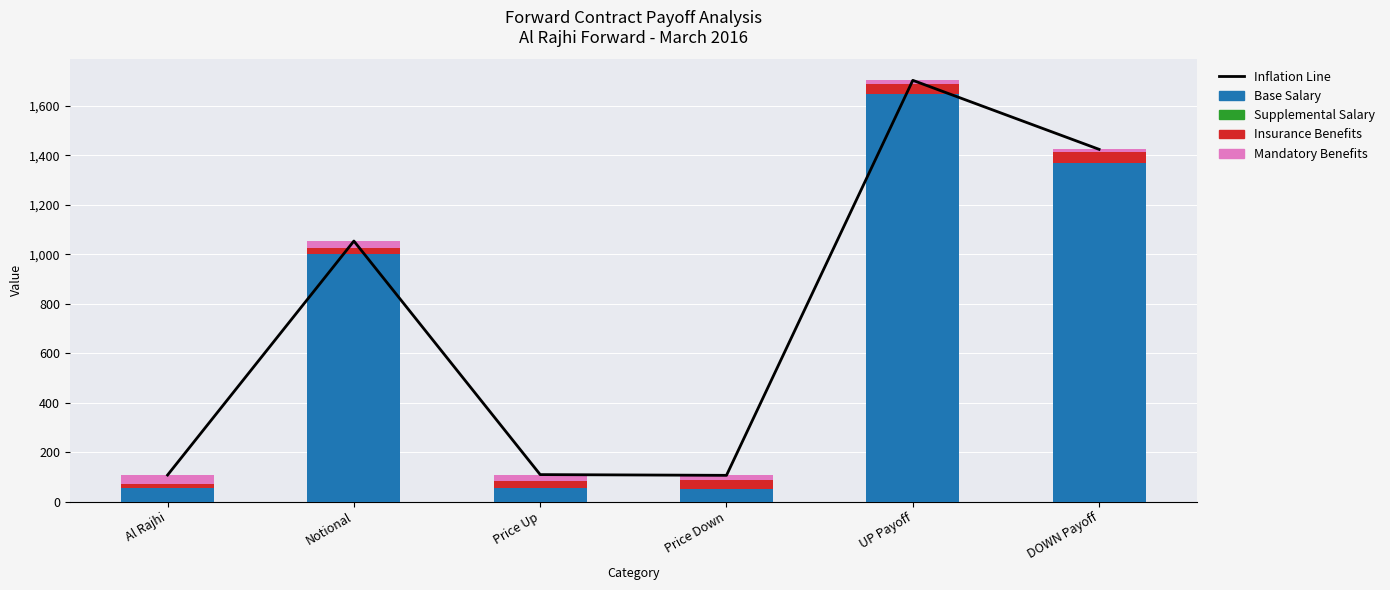

At which category is the sum across all series the highest?

UP Payoff